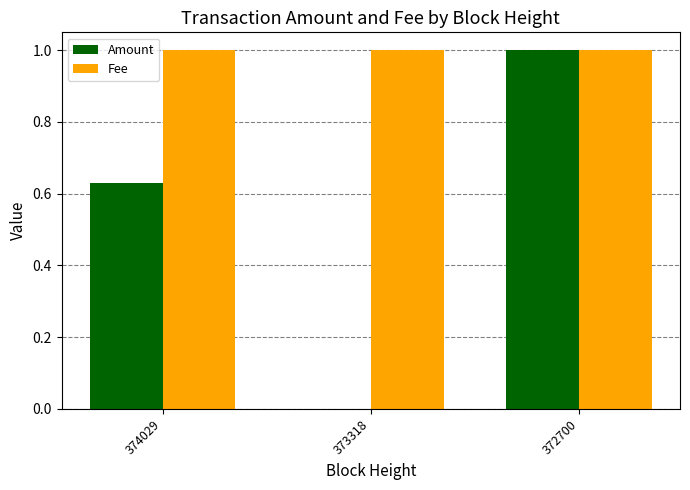

At which category is the sum across all series the highest?

372700